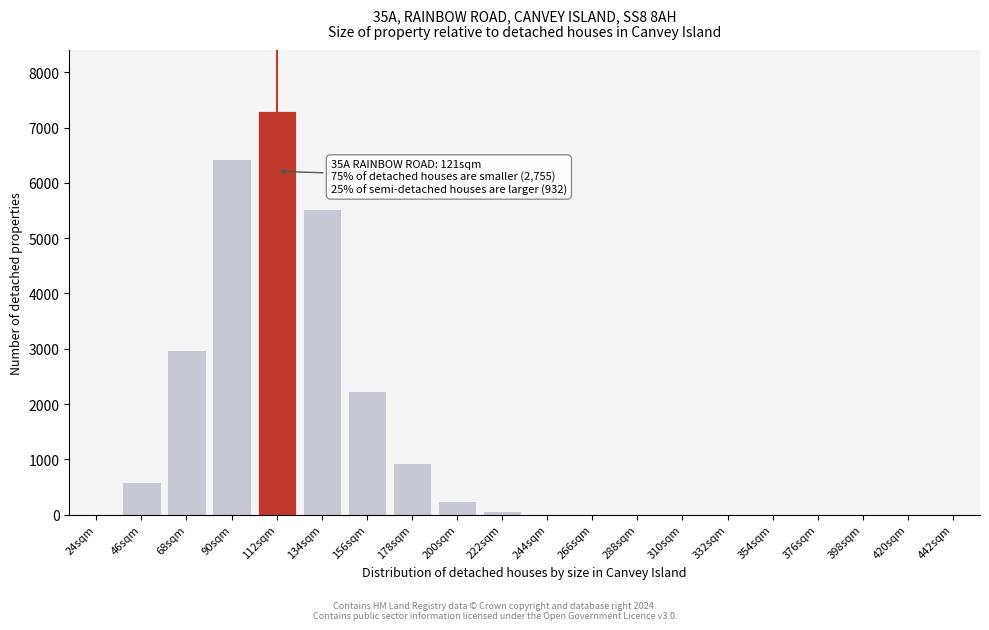

What is the sum of all values?

26327